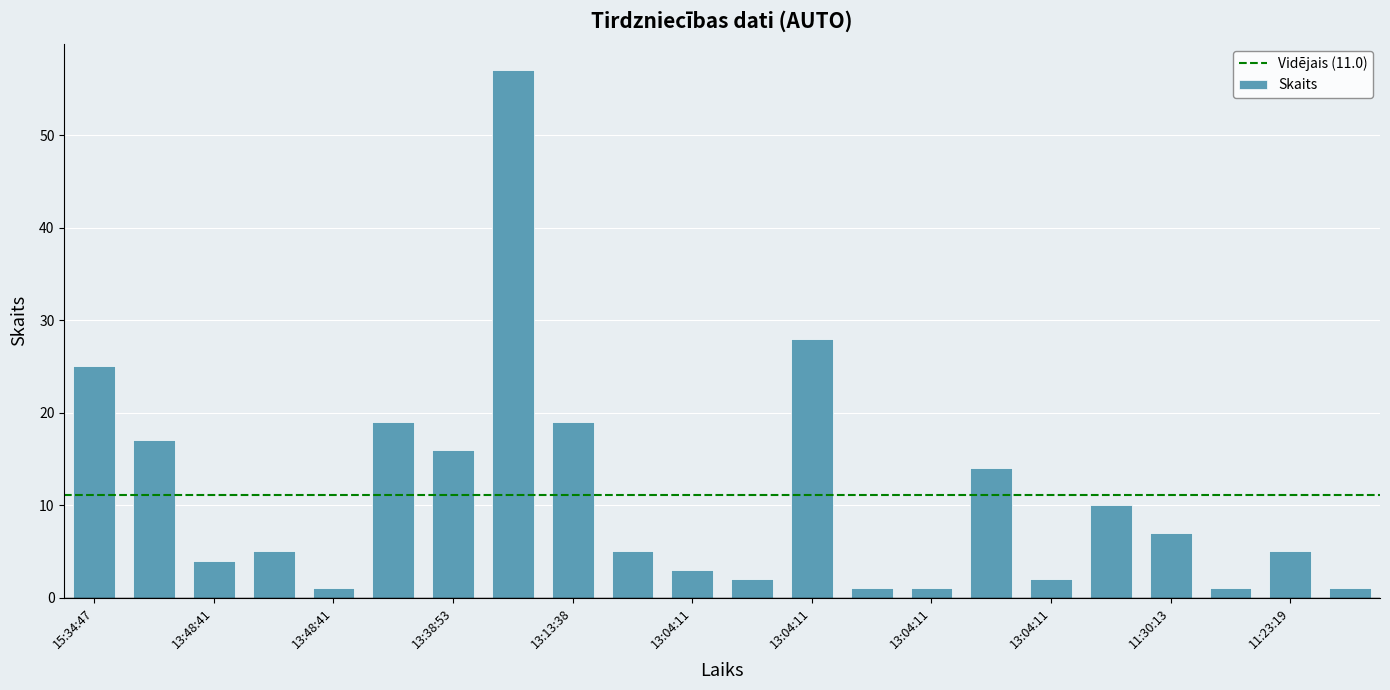

How many bars are there in total?

22